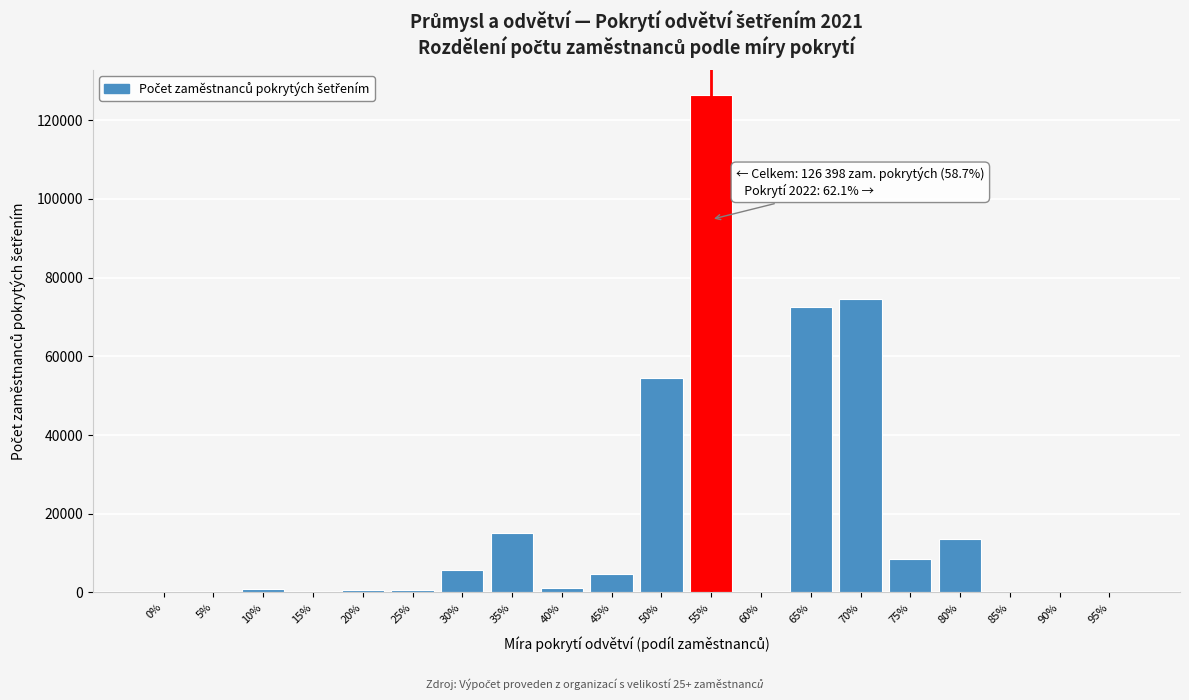

Where is the data nearest to the value 63199?

50%